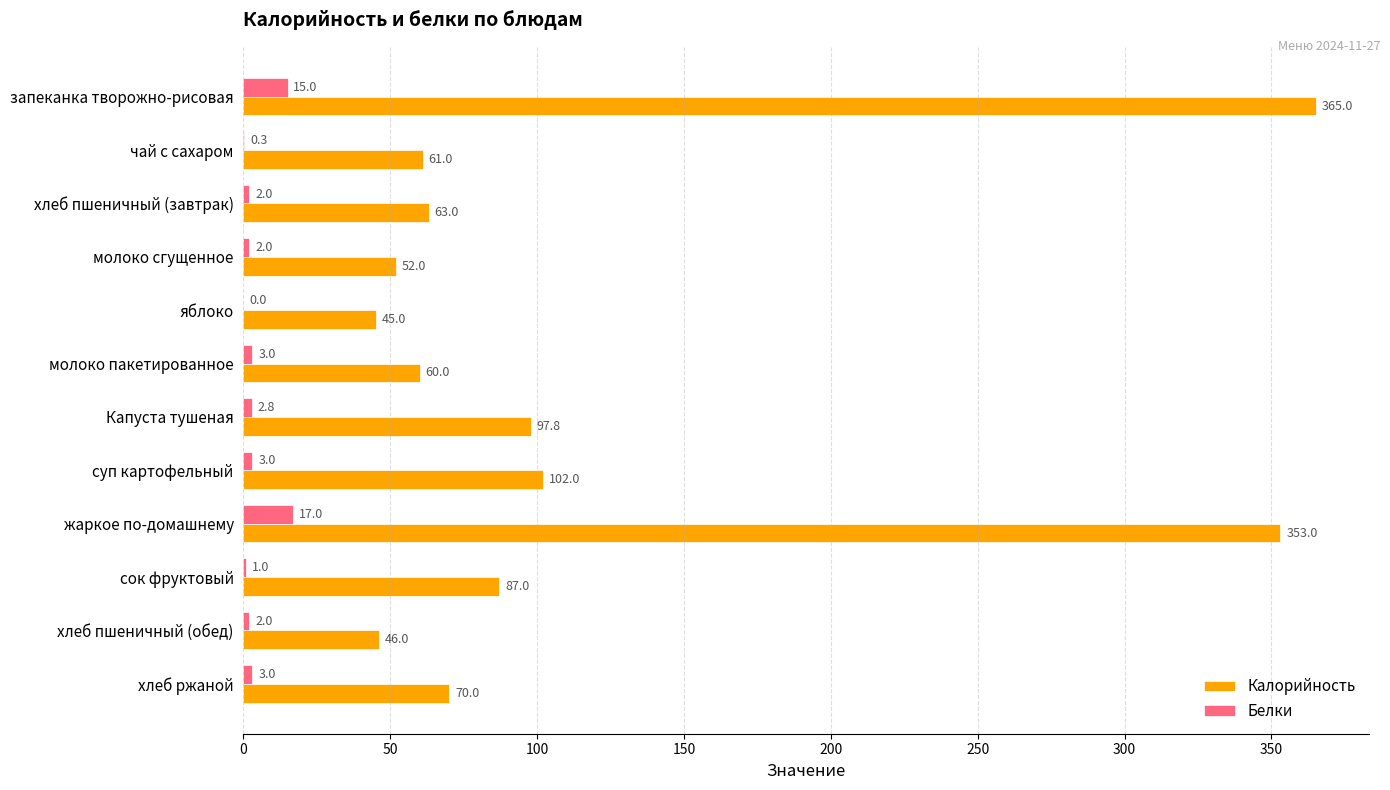

What are all the series names shown in the legend?

Калорийность, Белки